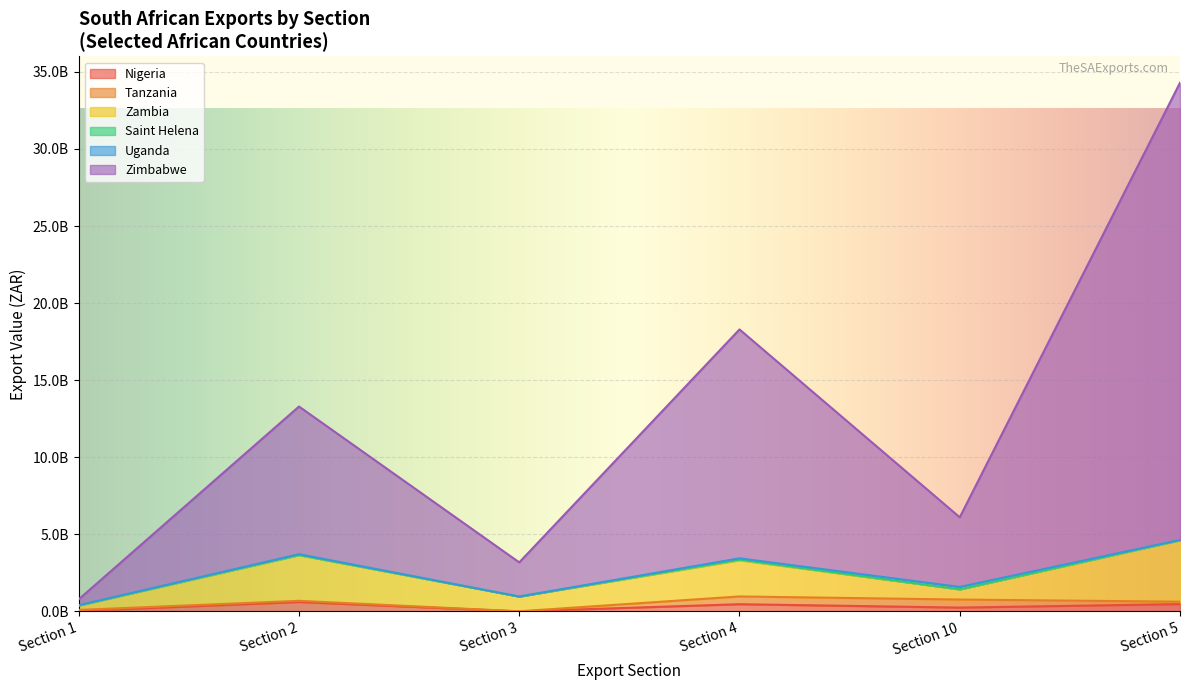

At which label does Nigeria reach its peak?

Section 2